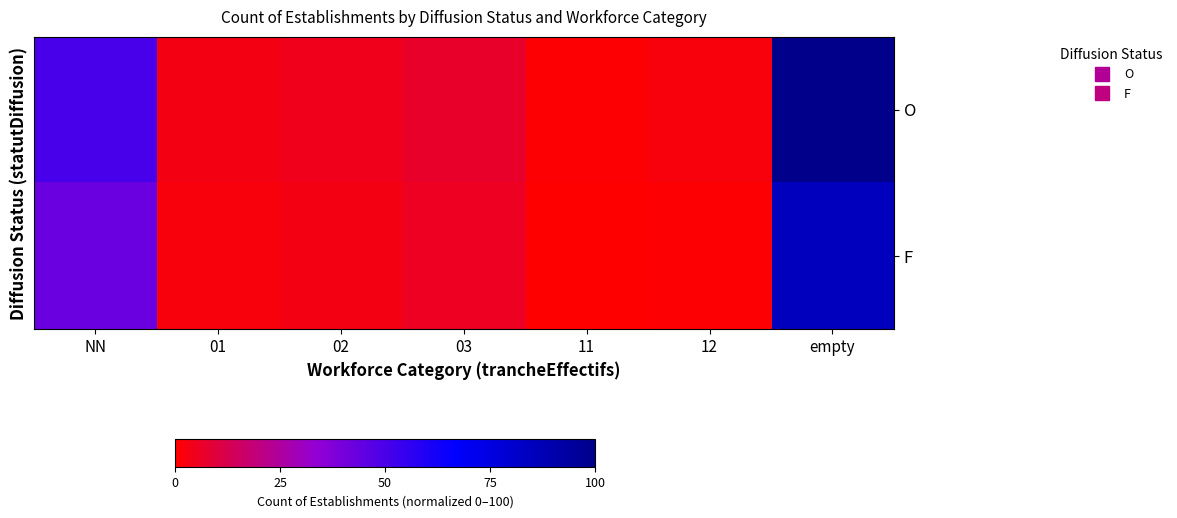

Reading left to right, what are all the values shown in this chart?

O: NN=50.6	01=3.4	02=4.5	03=6.7	11=1.1	12=2.2	empty=100.0
F: NN=42.7	01=2.2	02=3.4	03=5.6	11=0.0	12=1.1	empty=85.4